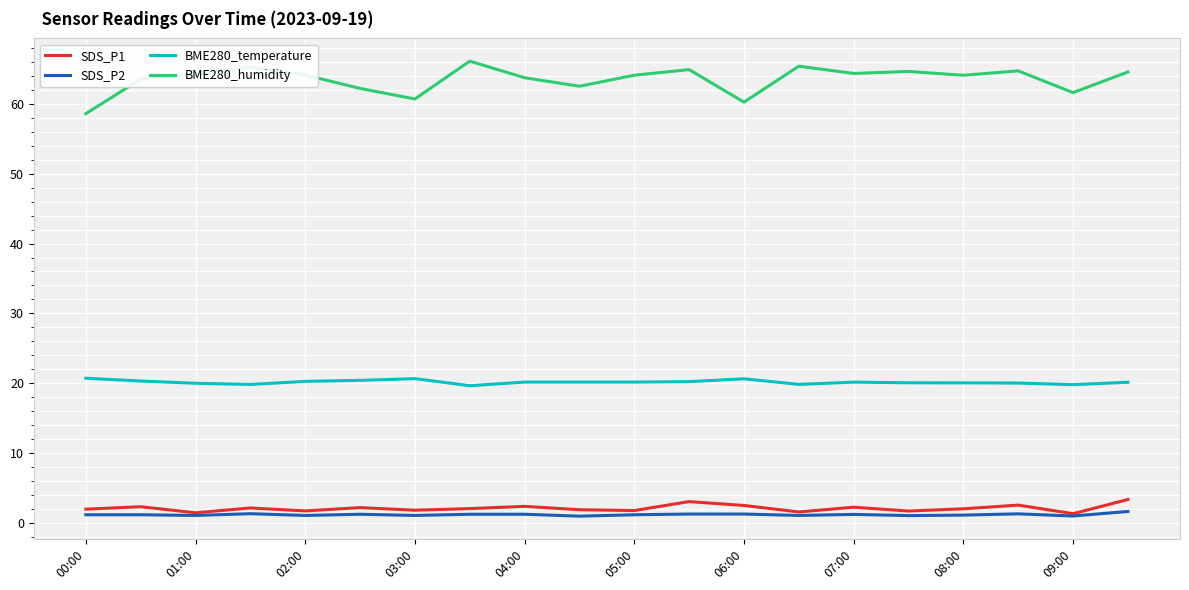

Which series has the largest range (max minus min)?

BME280_humidity